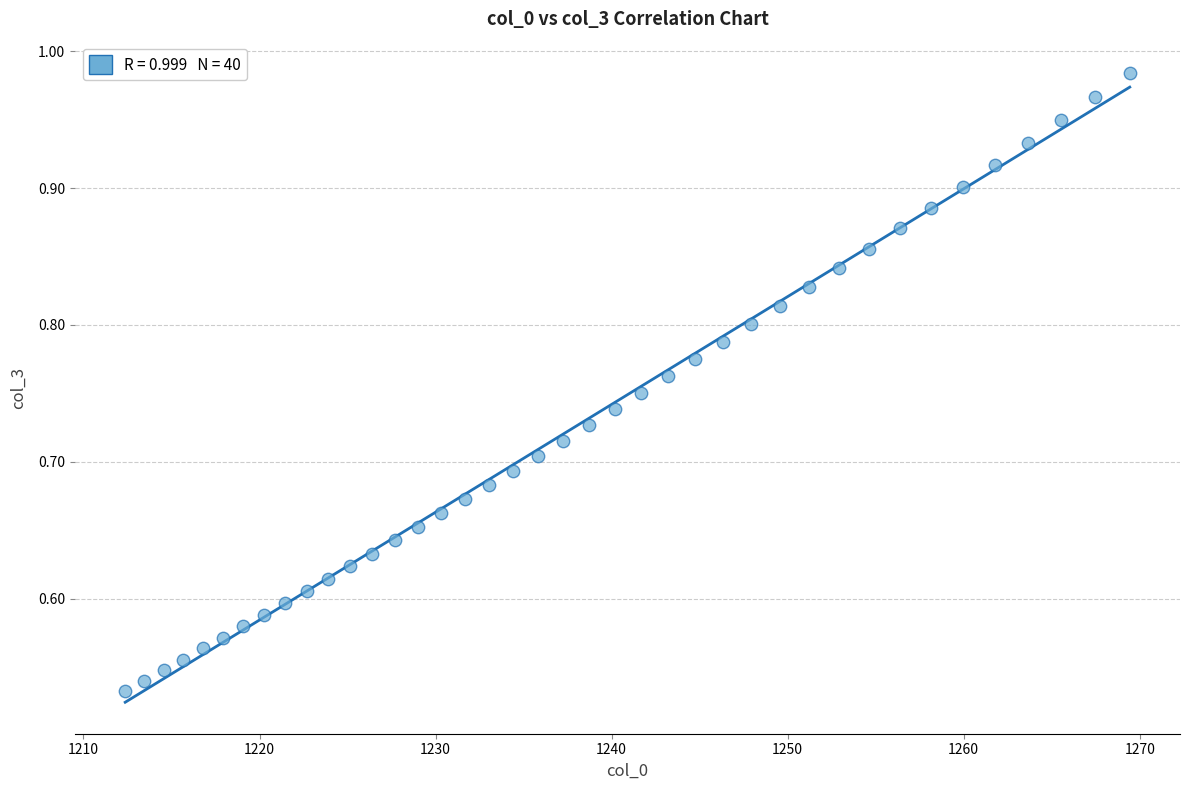

What is the range of X values (max minus min)?

57.1